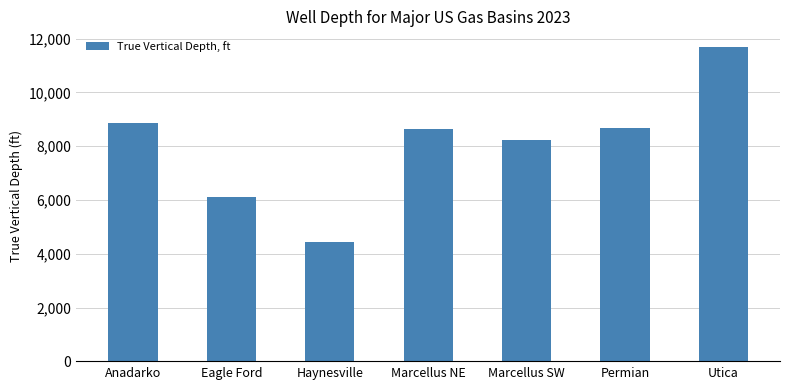

What position from the right is Eagle Ford?

6